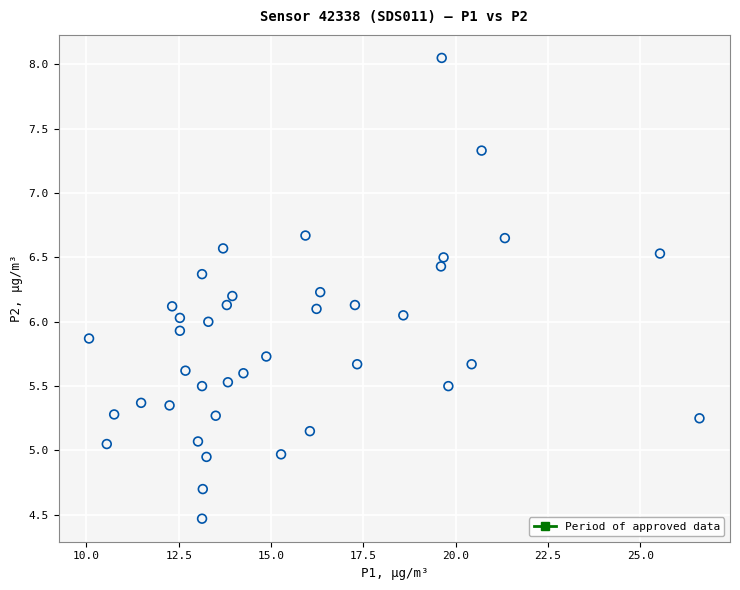

What is the range of Y values (max minus min)?

3.6